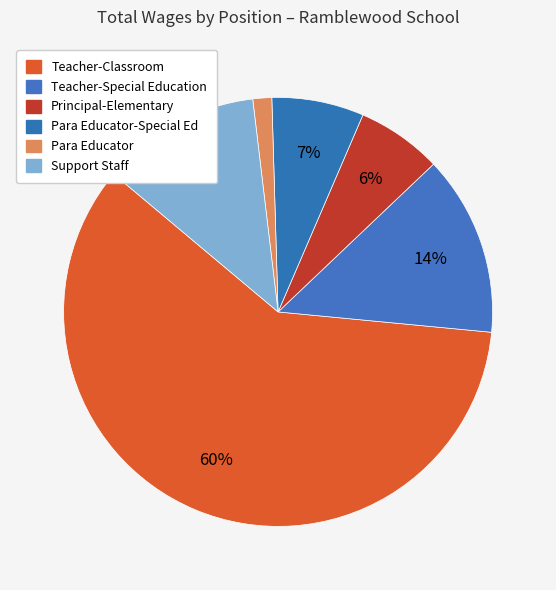

How many slices are in this pie chart?

6